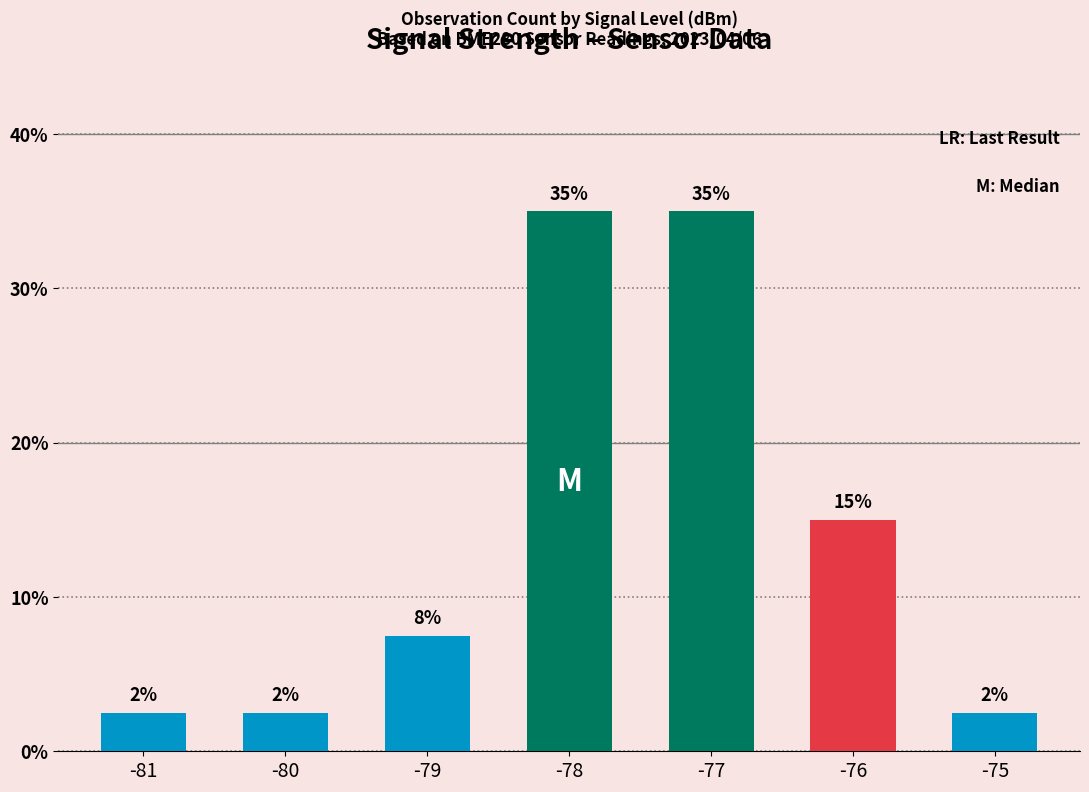

True or false: the data shows 7.5 at -79.

True